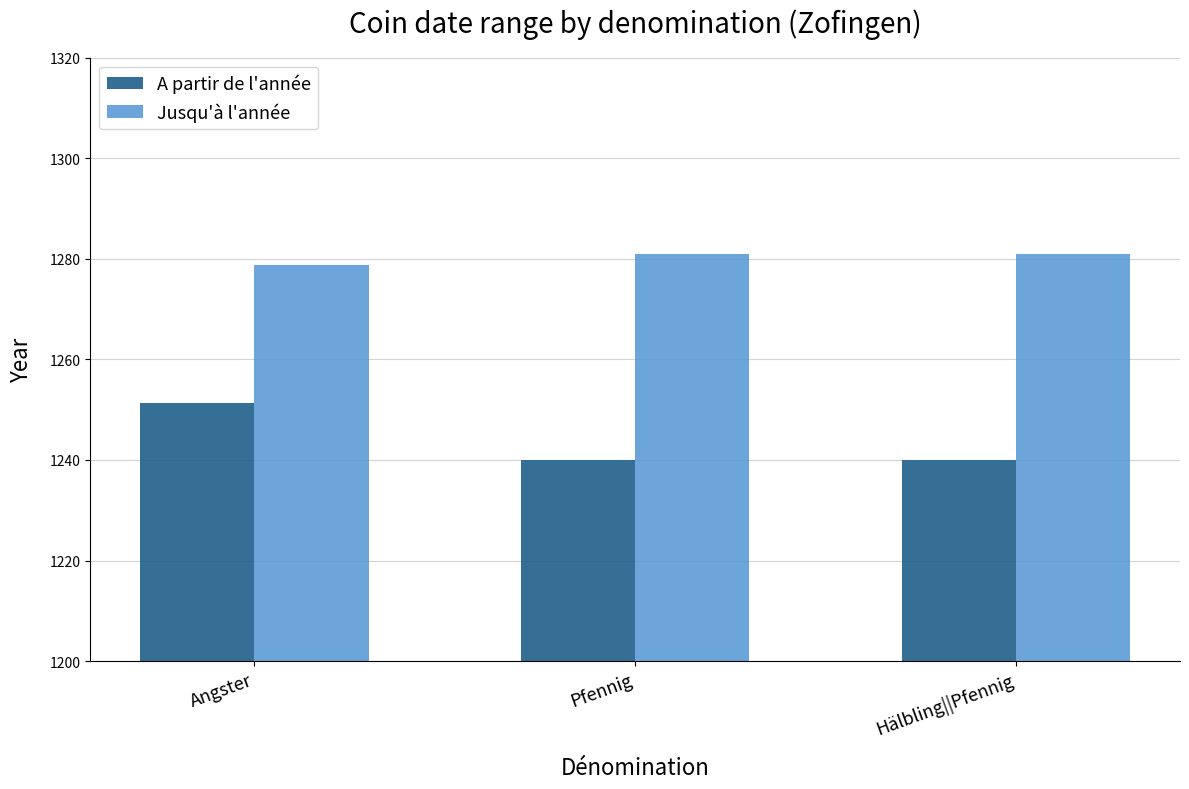

What position from the right is Pfennig?

2